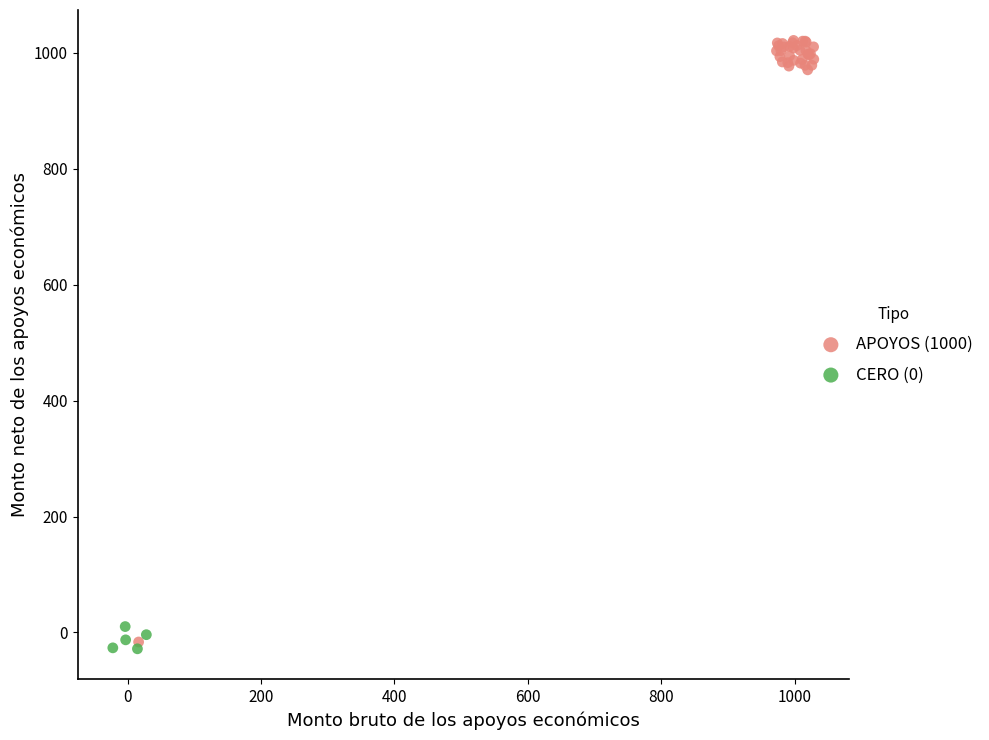

Which series reaches the minimum Y coordinate?

CERO (0)